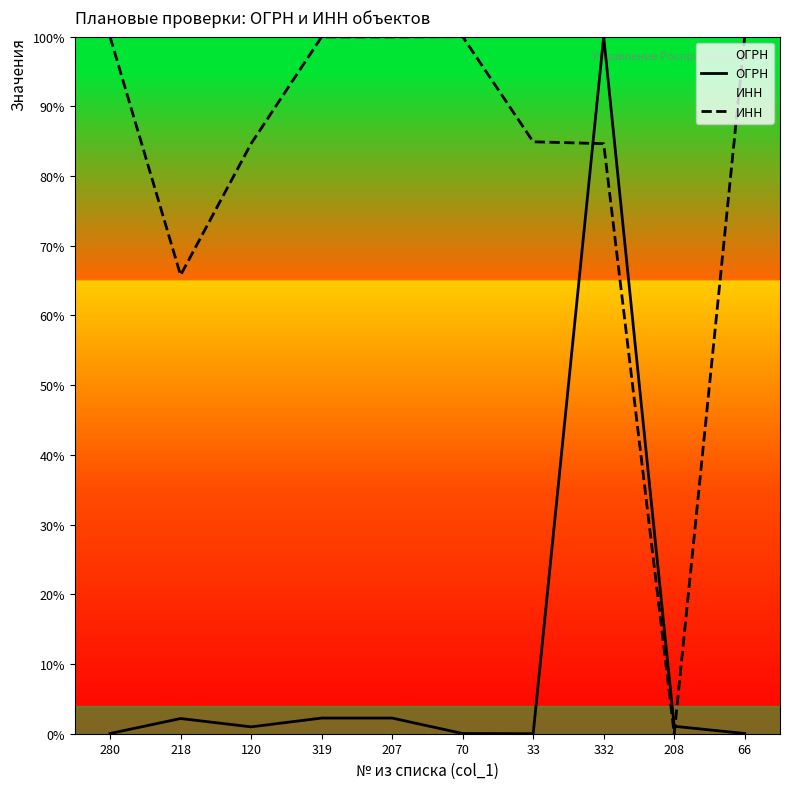

What is the difference between the maximum and minimum values in the ОГРН series?

100.0